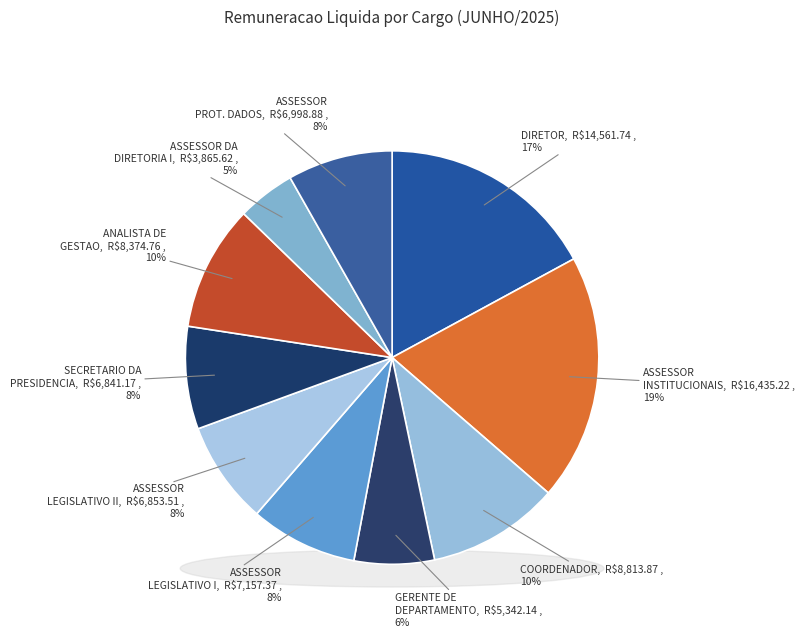

True or false: GERENTE DE DEPARTAMENTO - DCA-16 accounts for 14% of the total.

False